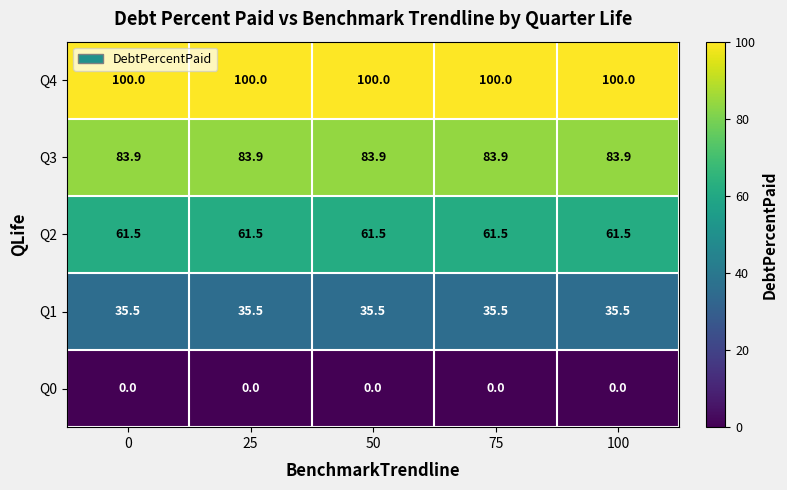

The value of Q4 at 0 is 28.4. True or false?

False